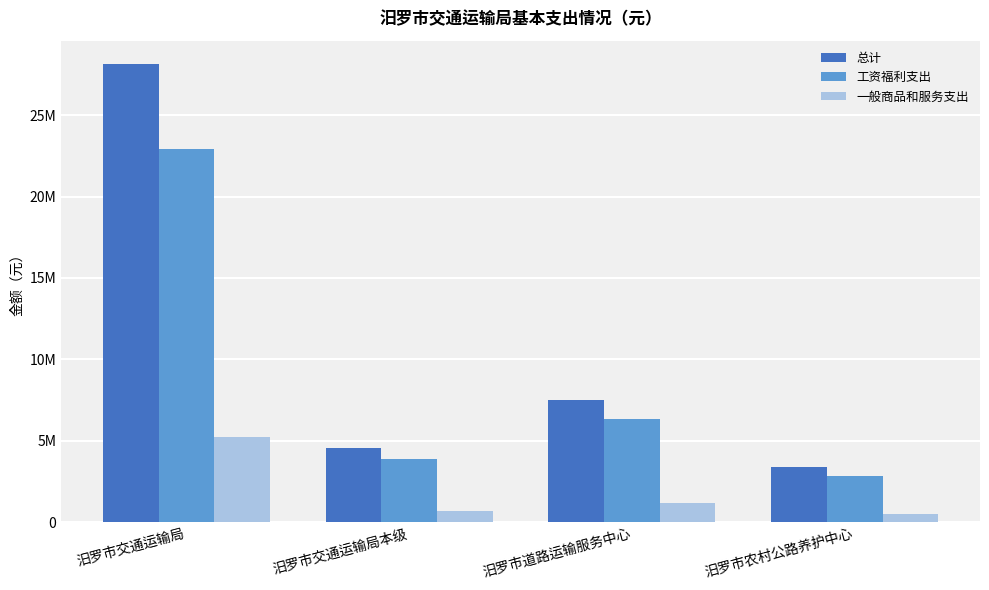

What is the maximum value for 总计?

28167717